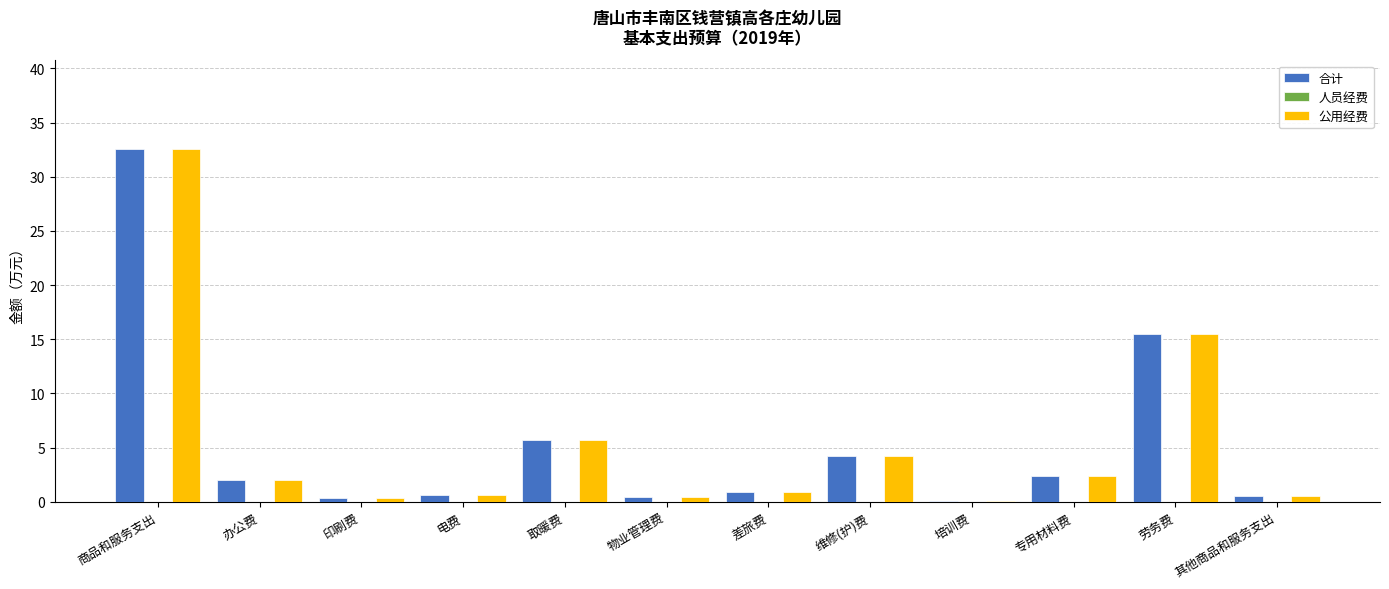

What is the sum of all 公用经费 values?

65.1